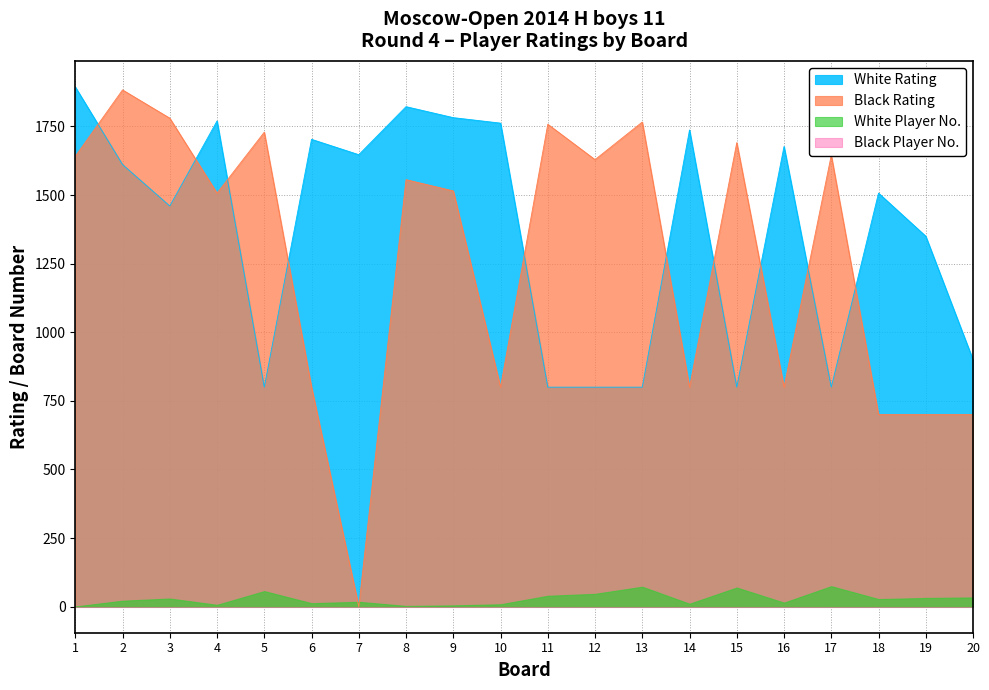

At how many categories does at least one series exceed 50?

20